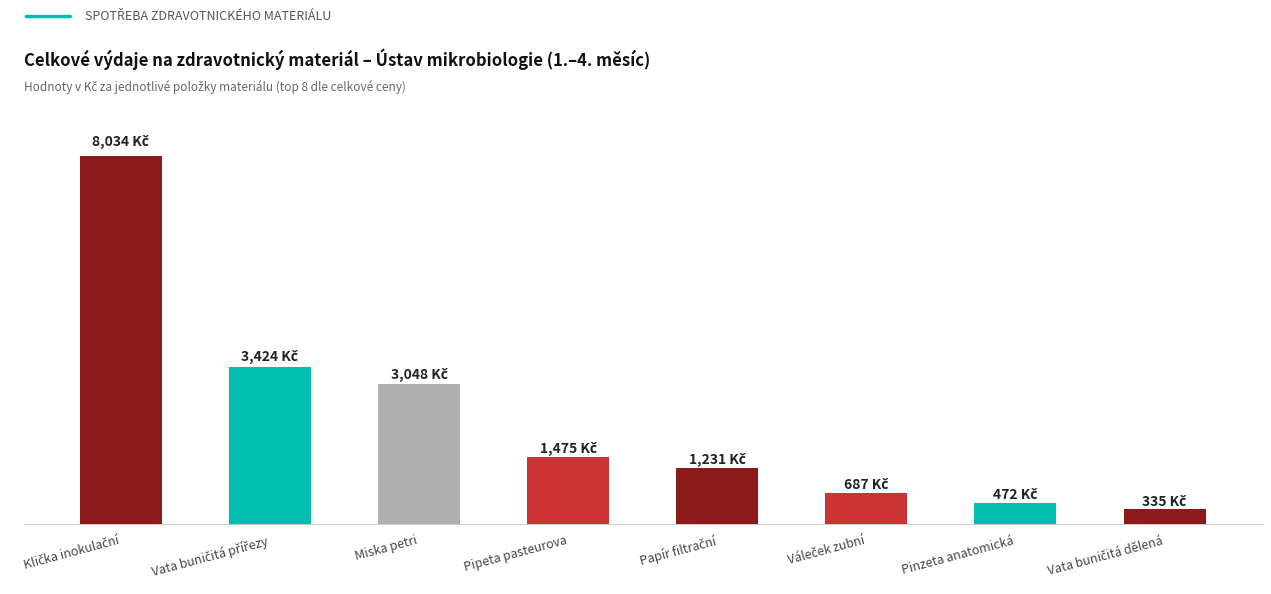

Rank the categories by value from lowest to highest.

Vata buničitá dělená, Pinzeta anatomická, Váleček zubní, Papír filtrační, Pipeta pasteurova, Miska petri, Vata buničitá přířezy, Klička inokulační